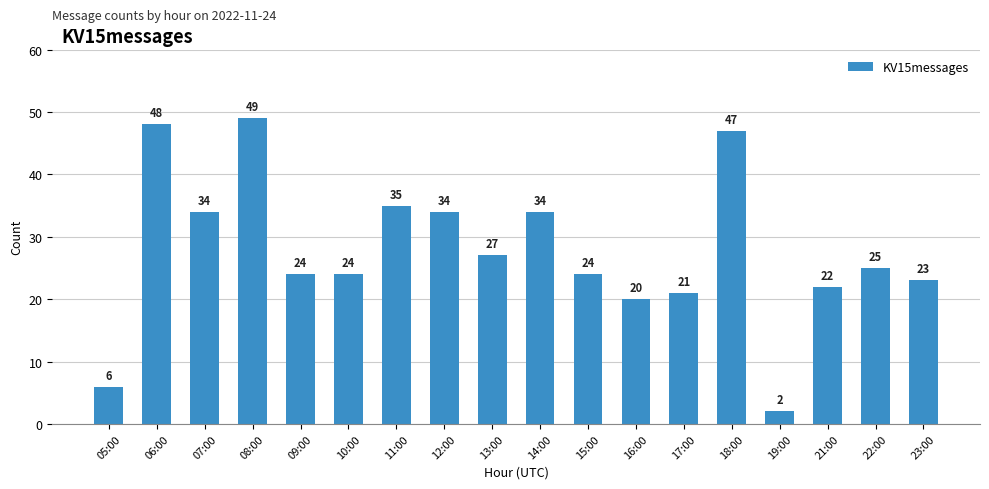

What is the minimum value shown in the chart?

2